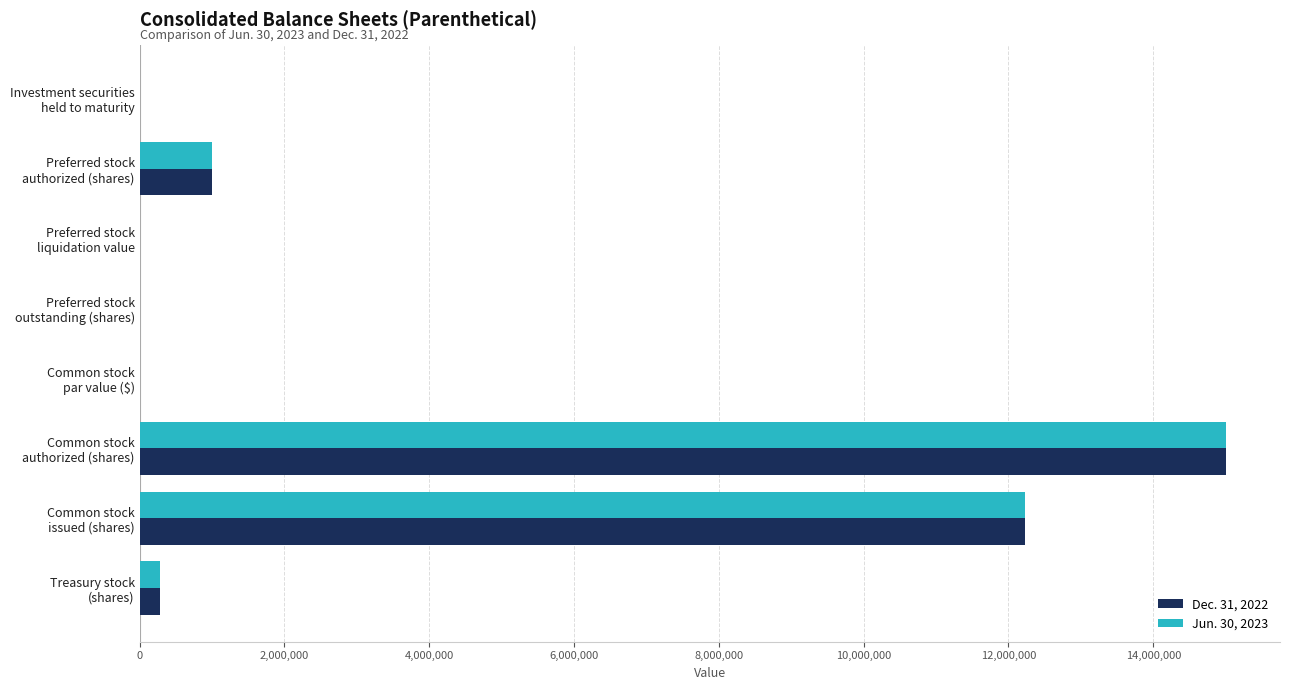

What is the highest value of the Jun. 30, 2023 series?

15000000.0